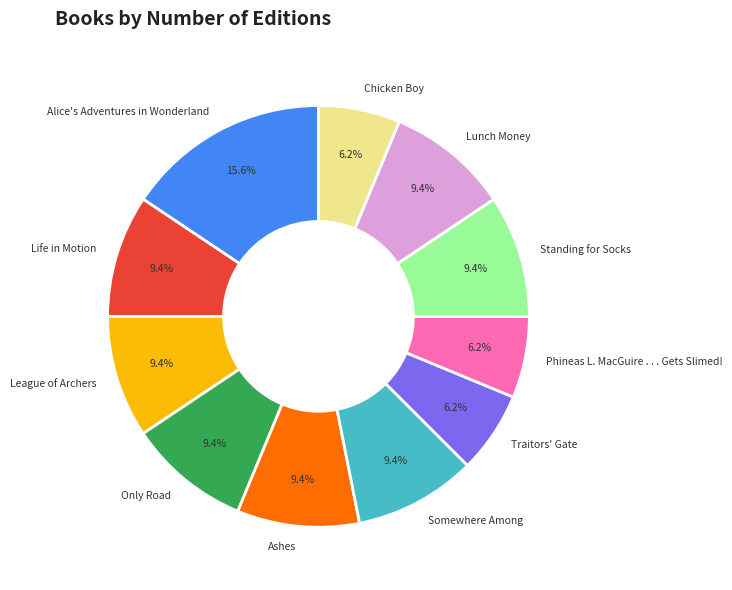

Which has a higher value, Chicken Boy or Alice's Adventures in Wonderland?

Alice's Adventures in Wonderland